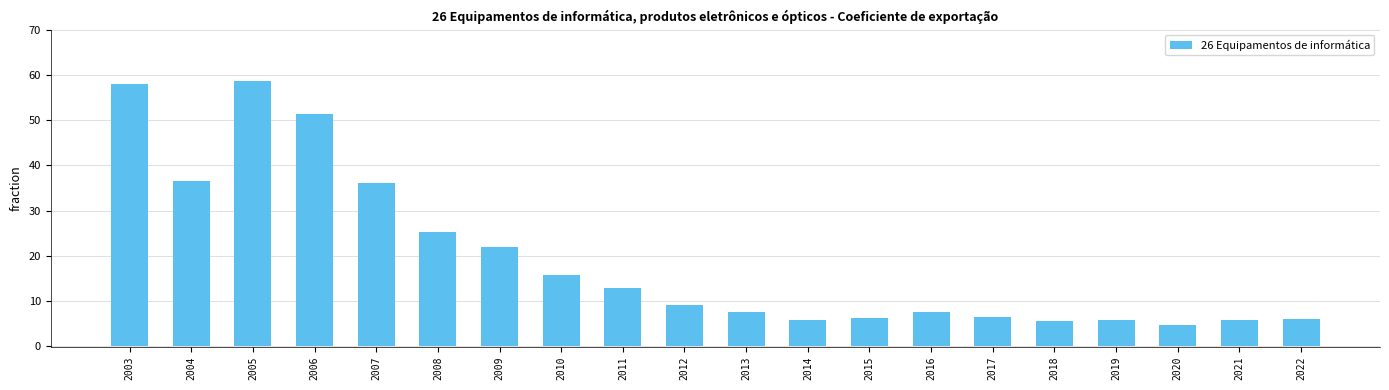

What is the smallest value displayed?

4.8